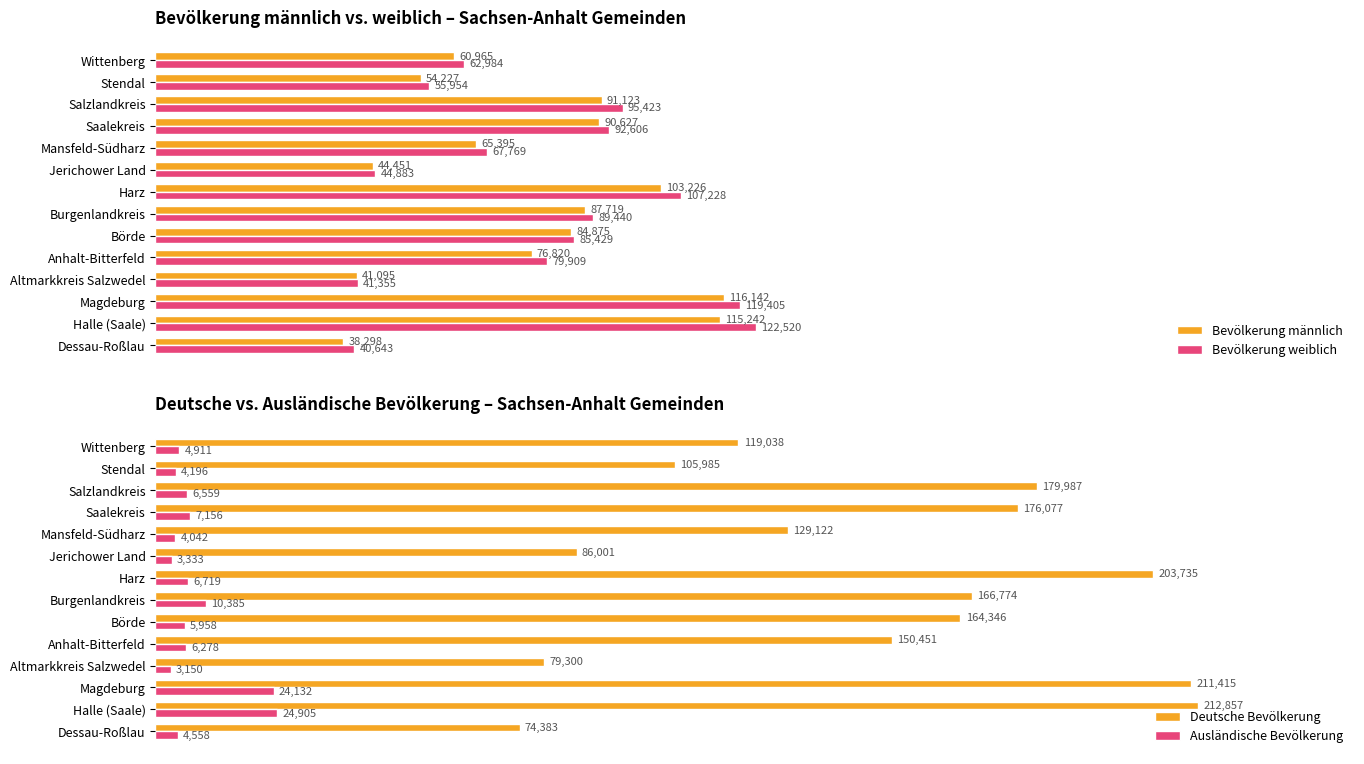

Rank the categories by Bevölkerung männlich value from lowest to highest.

Dessau-Roßlau, Altmarkkreis Salzwedel, Jerichower Land, Stendal, Wittenberg, Mansfeld-Südharz, Anhalt-Bitterfeld, Börde, Burgenlandkreis, Saalekreis, Salzlandkreis, Harz, Halle (Saale), Magdeburg